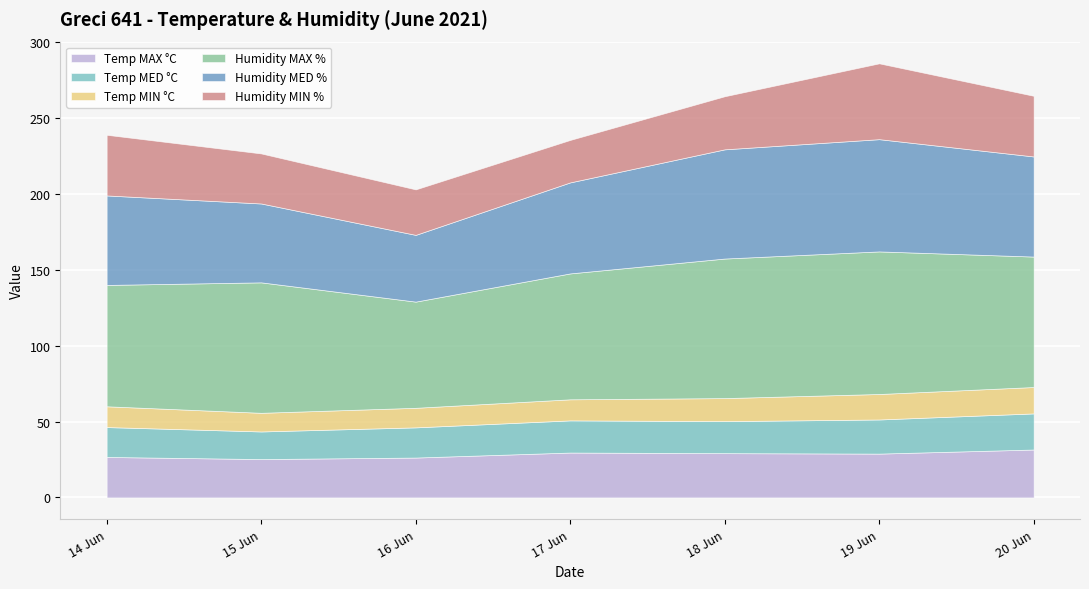

What is the difference between the maximum and minimum values in the Humidity MIN % series?

22.0